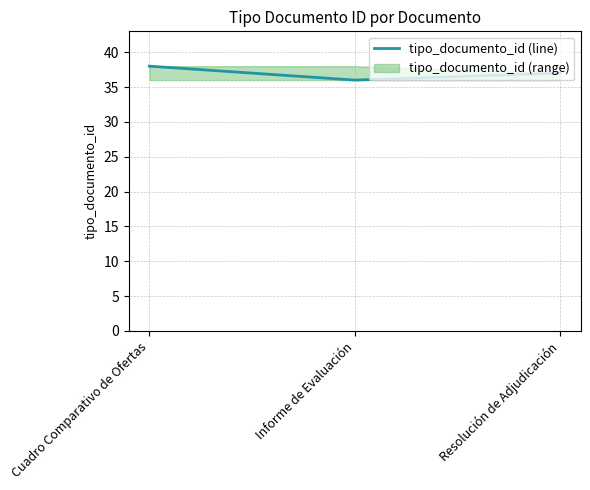

Reading left to right, list all the values displayed in this chart.

38	36	37